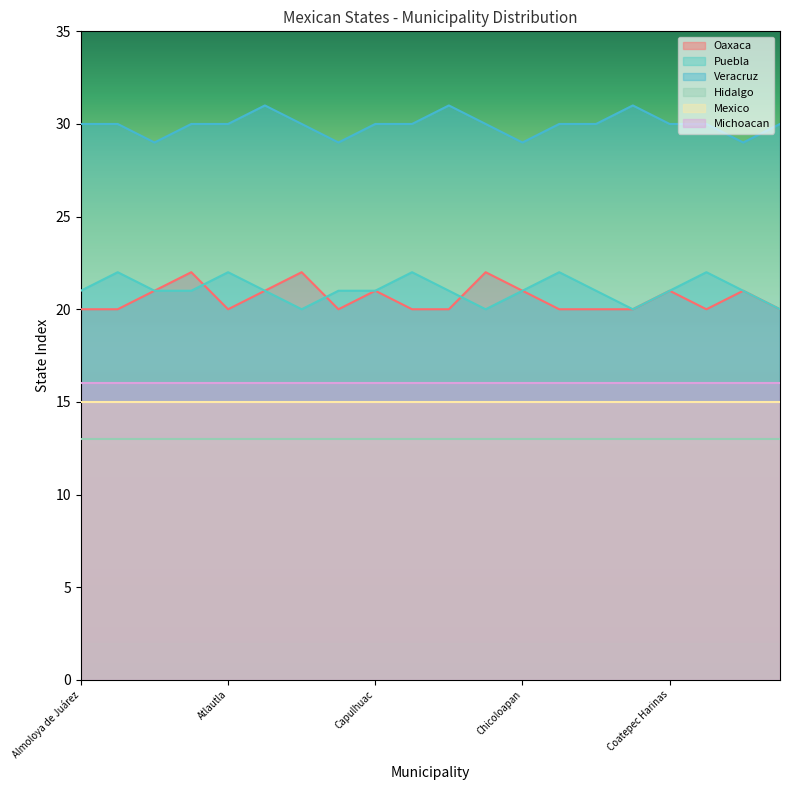

In Puebla, how many points are higher than both neighbors (excluding endpoints)?

5